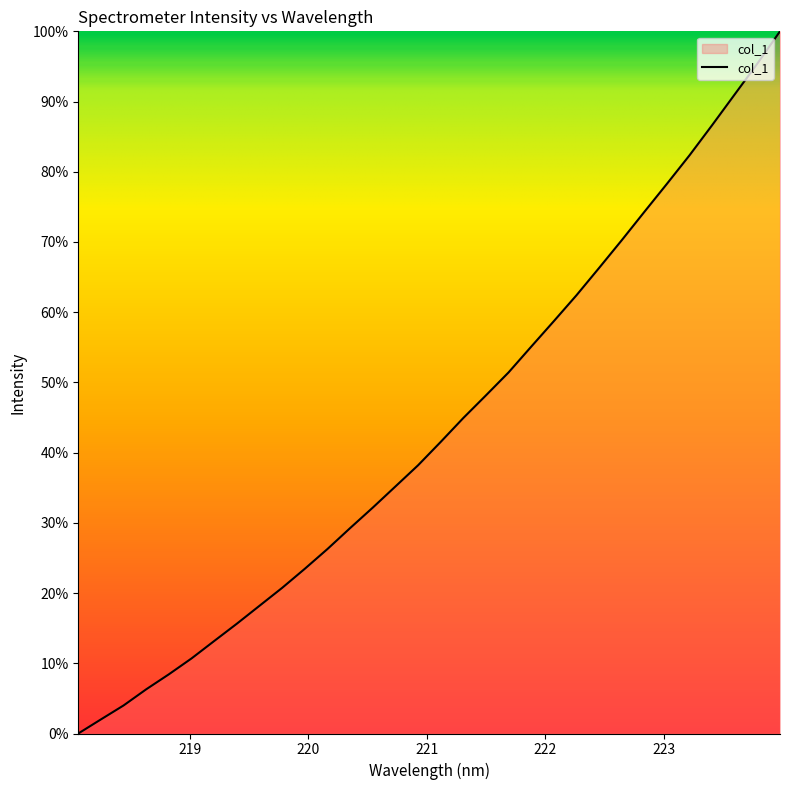

What is the greatest value displayed?

100.0